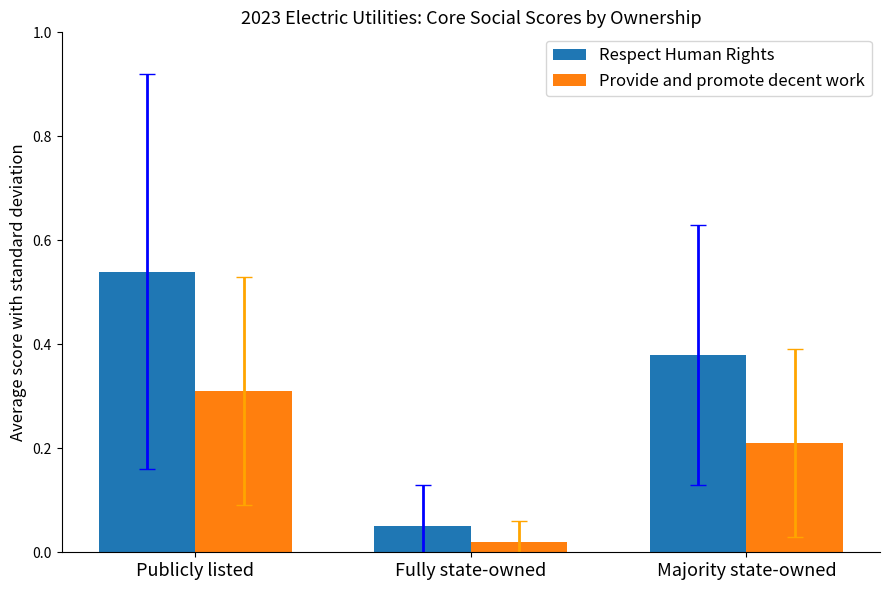

The Respect Human Rights series shows 0.0 at Fully state-owned. True or false?

False